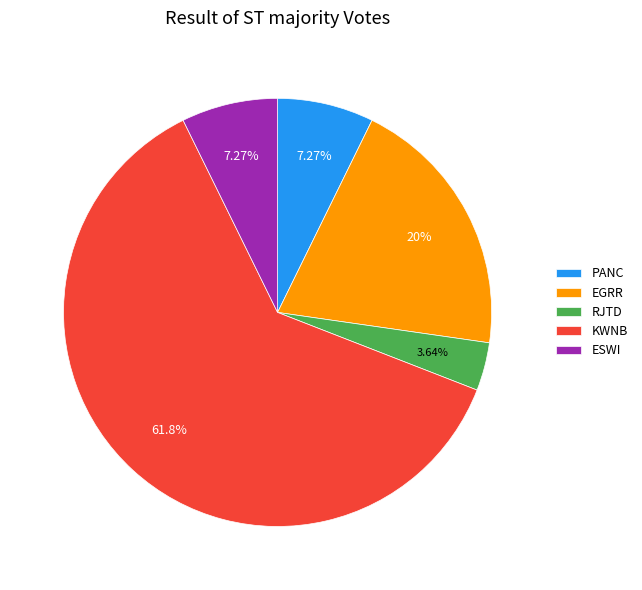

What is the ratio of the value at PANC to the value at EGRR?

0.4